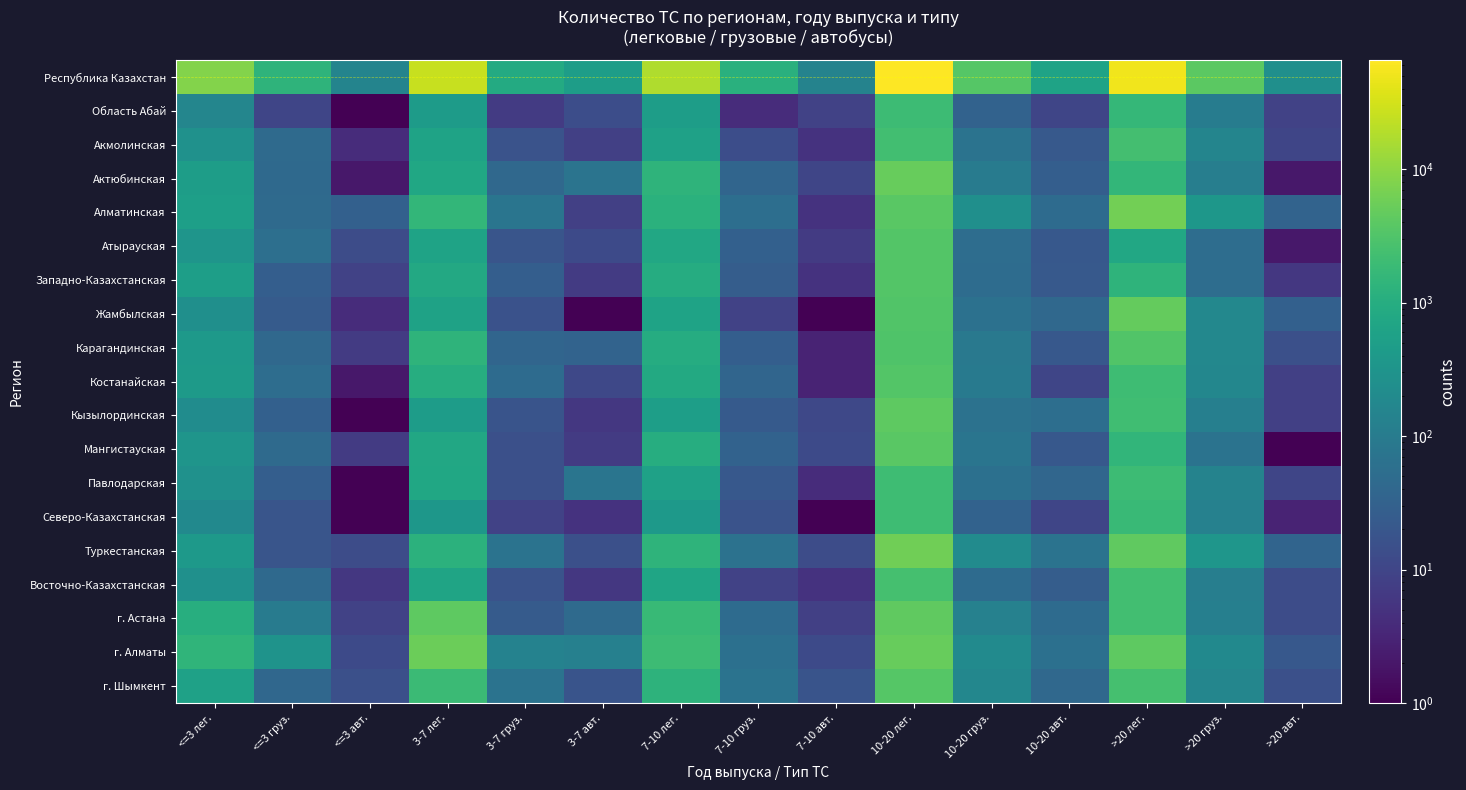

Which label corresponds to the smallest value in the chart?

<=3 авт.